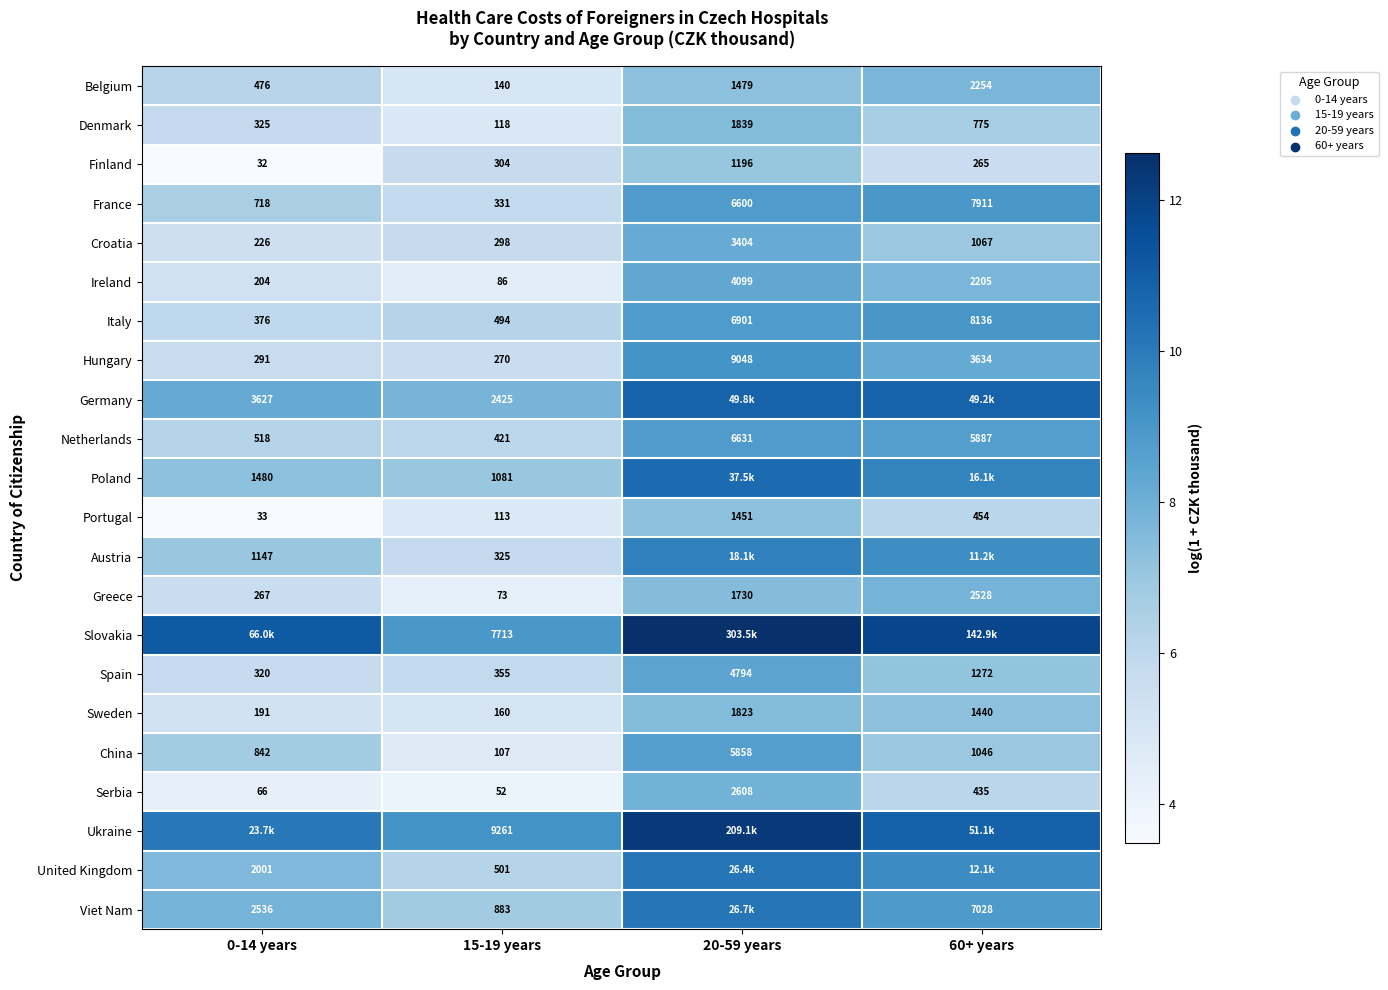

Which has a higher value, 20-59 years or 15-19 years?

20-59 years